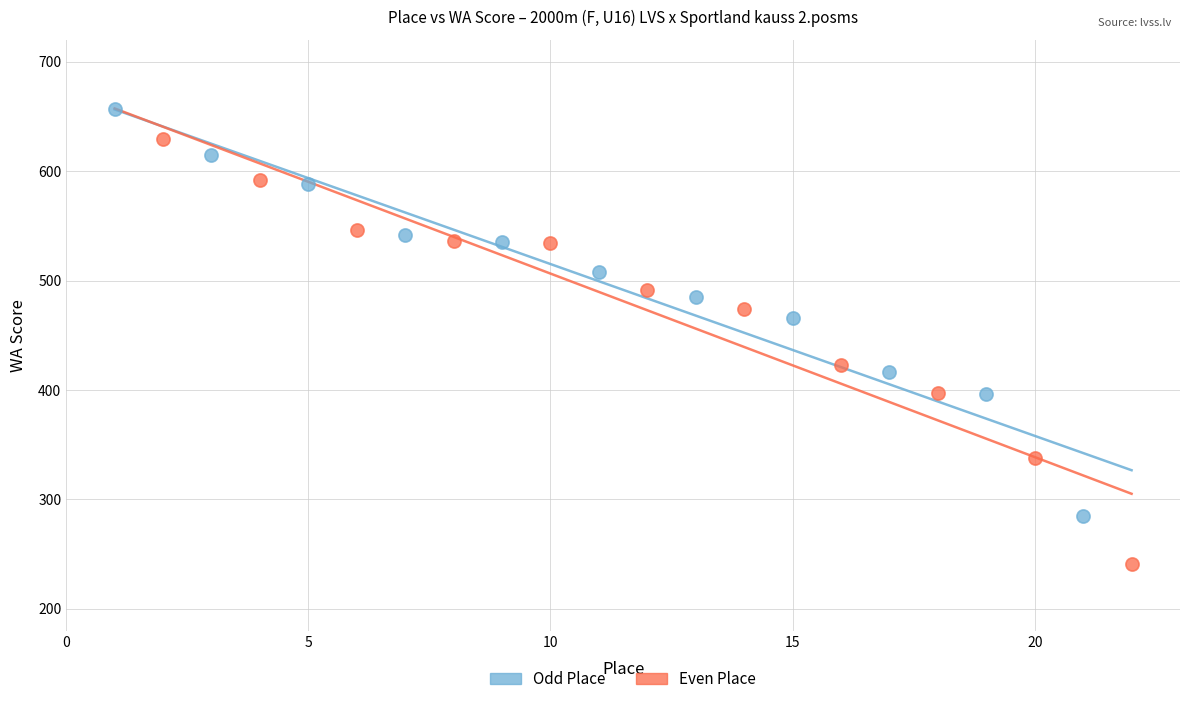

Which series contains the highest Y value?

Odd Place